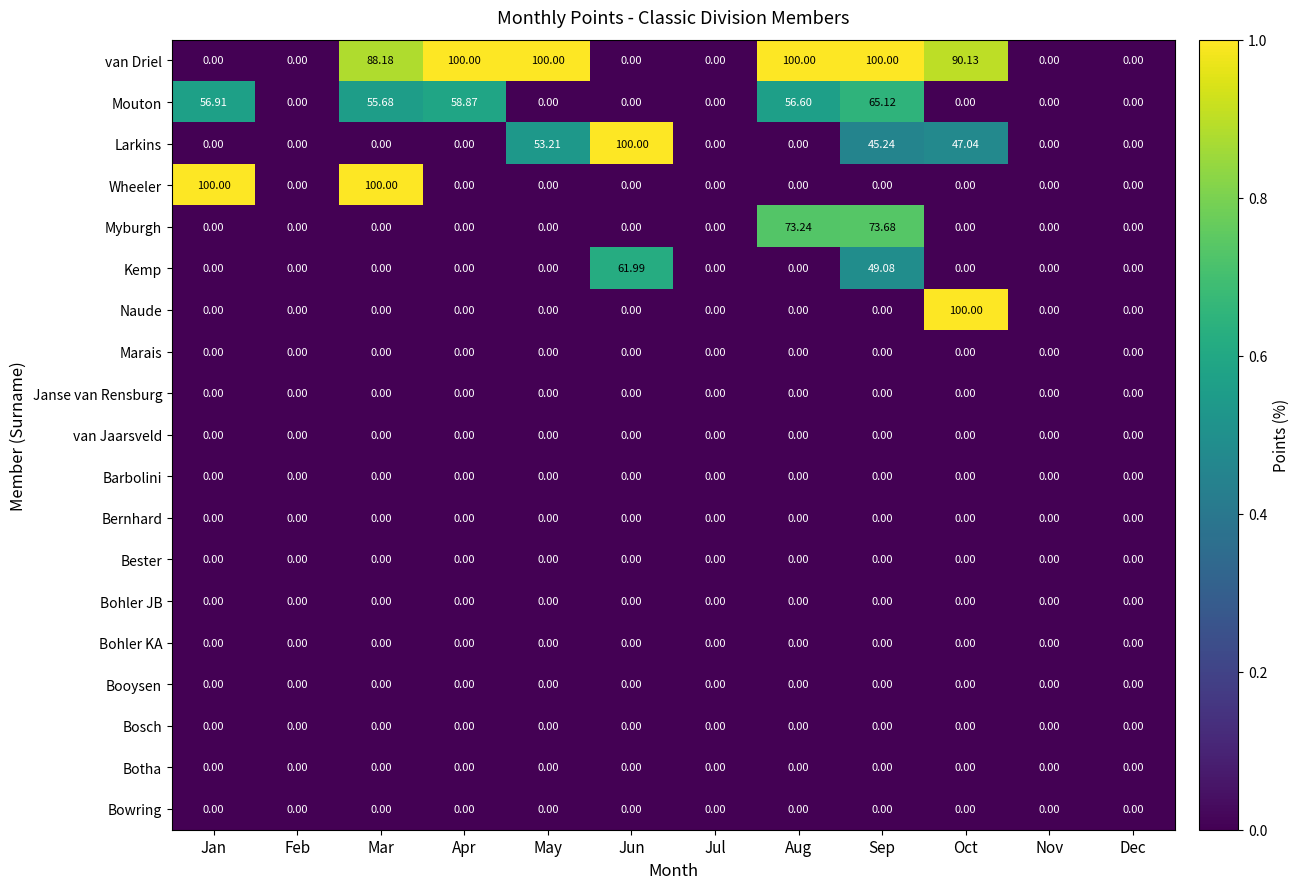

At which label does Myburgh reach its peak?

Sep